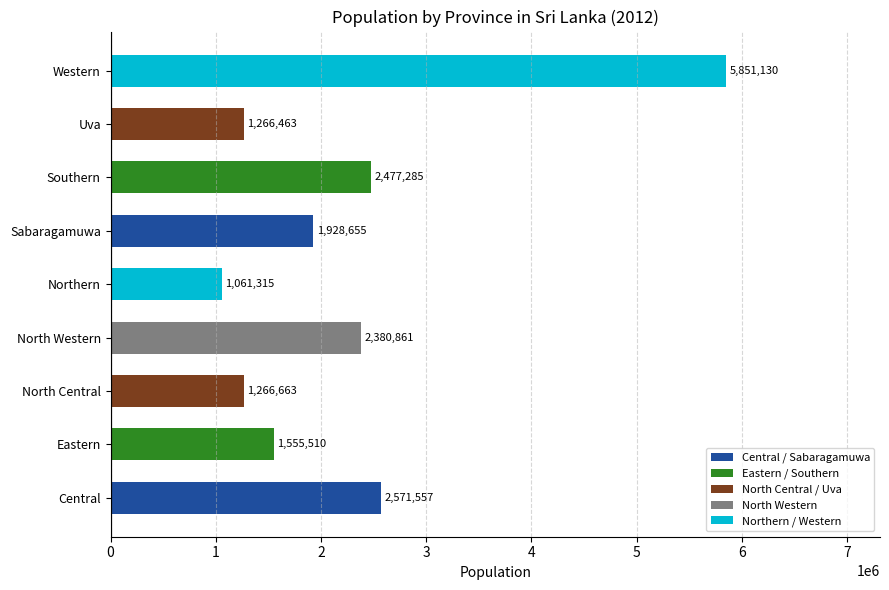

At which category does the chart reach its minimum across all series?

Northern